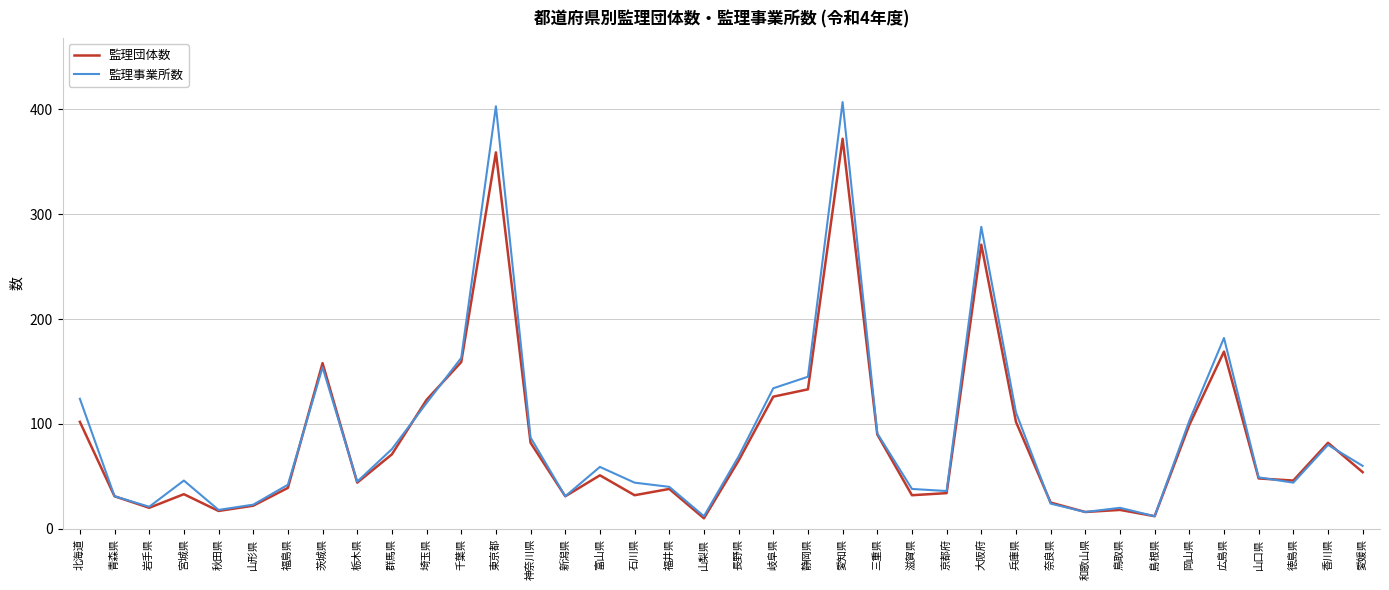

Does the chart have visible grid lines?

Yes